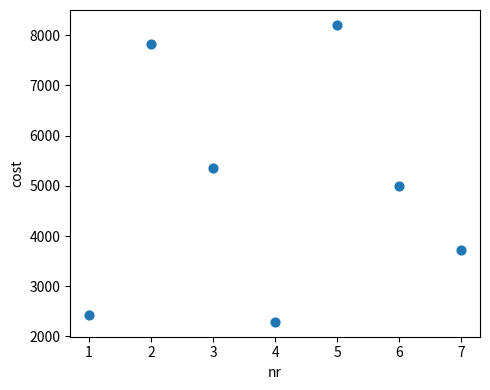

What Y value in the scatter plot is closest to 5248?

5360